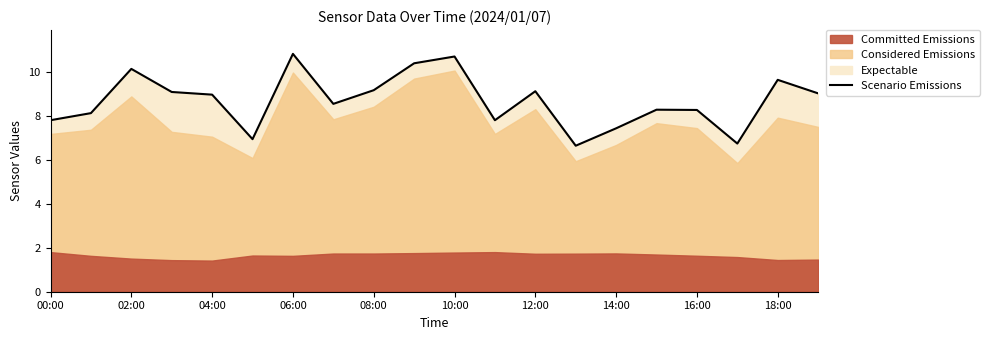

The value of Scenario Emissions at 14:00 is 10.1. True or false?

False